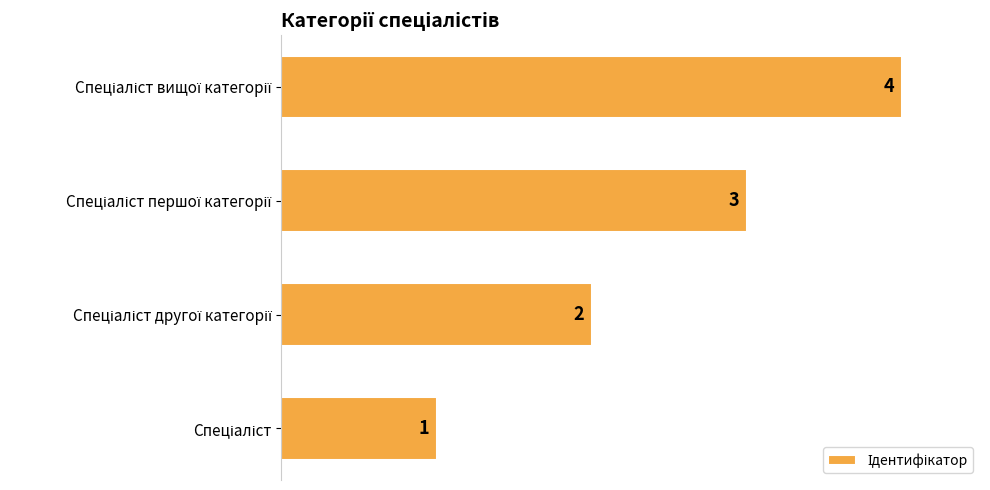

What is the sum of all values?

10